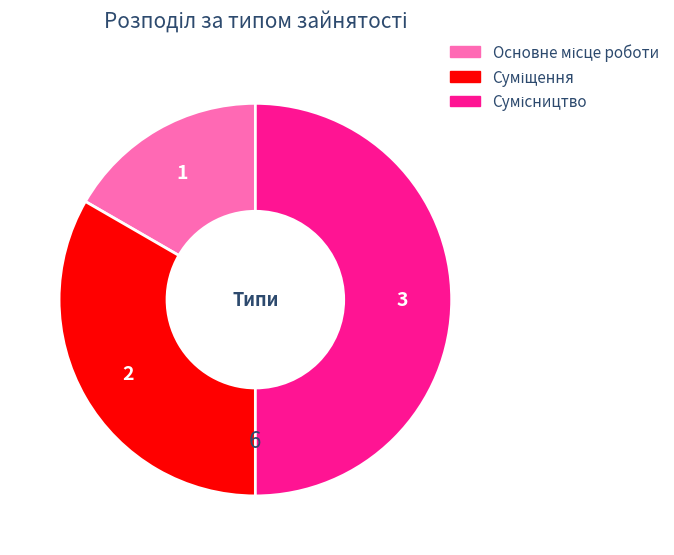

To the nearest percent, what is the combined percentage of Основне місце роботи and Суміщення?

50%